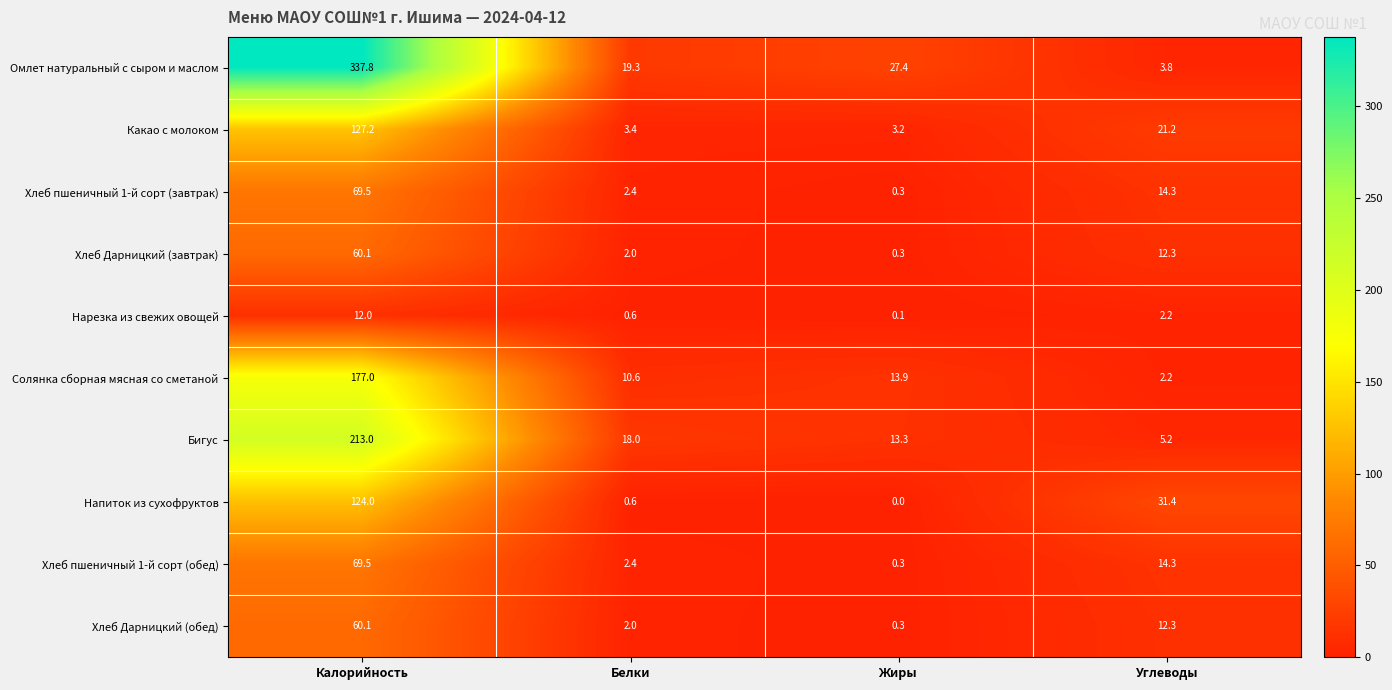

True or false: Солянка сборная мясная со сметаной has a value of 4.8 at Белки.

False